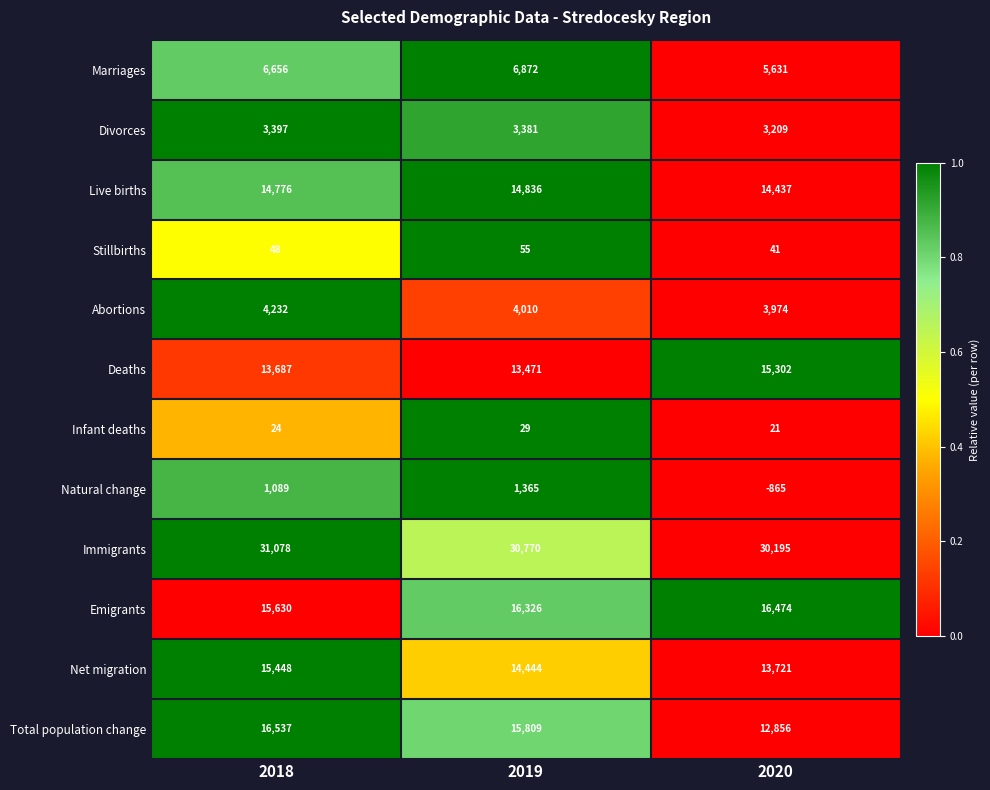

List the labels in order of Marriages value, largest first.

2019, 2018, 2020